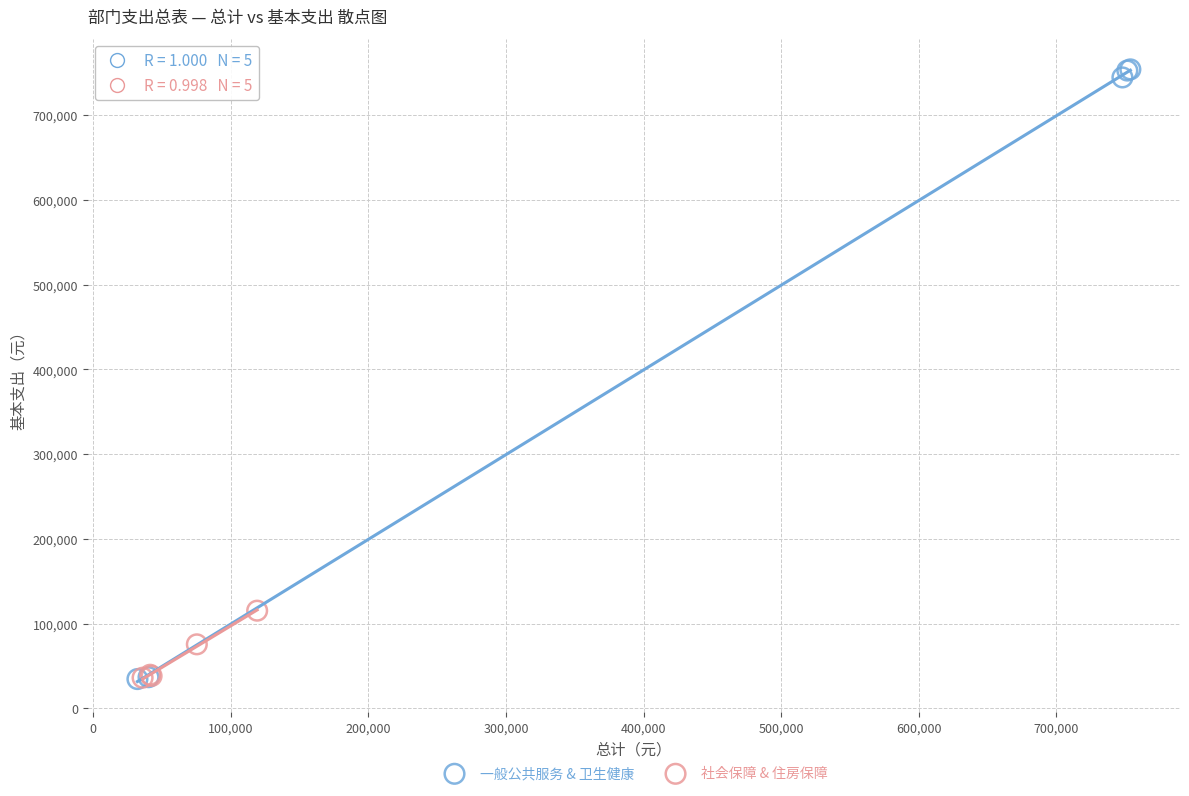

Which series has the largest Y range (max minus min)?

一般公共服务 & 卫生健康